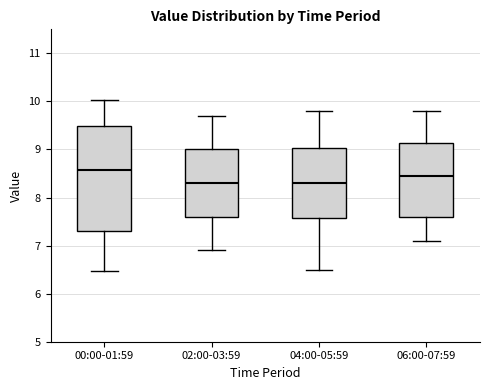

Which box is the tallest, from its lower edge to its upper edge?

00:00-01:59